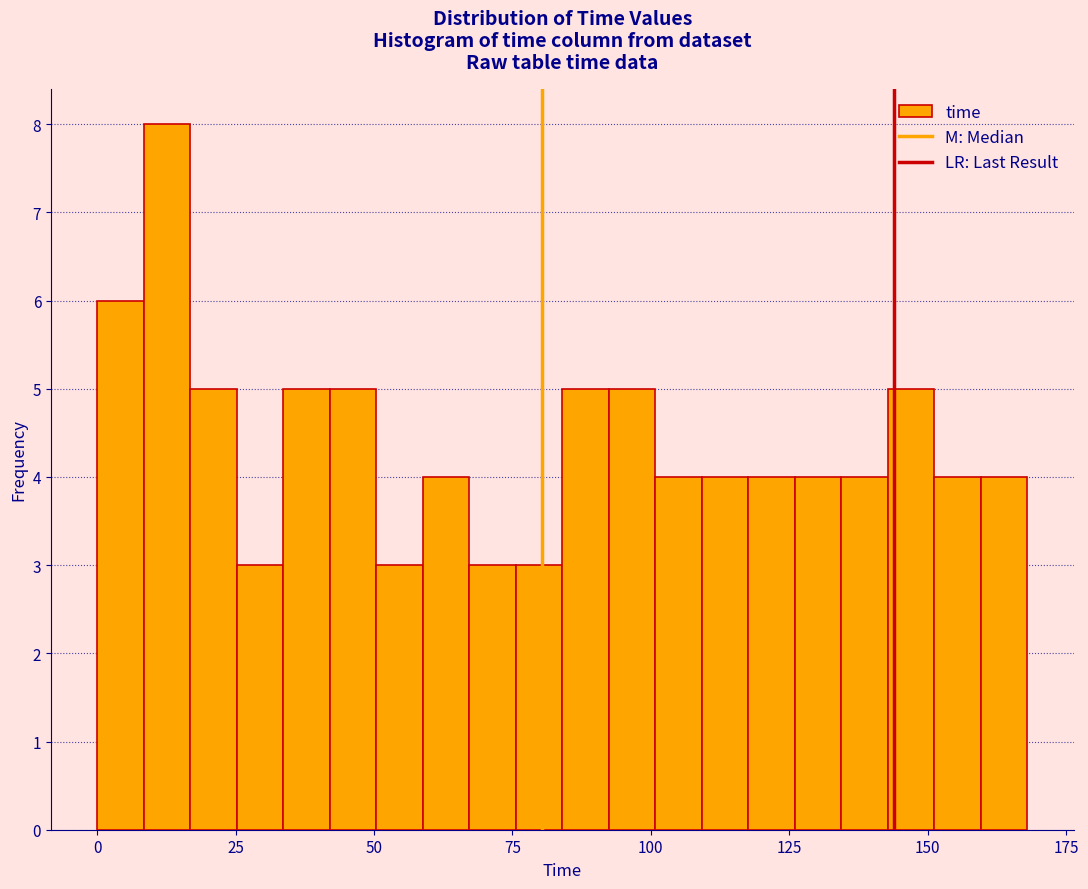

Read against the x-axis, roughly where is the centre of the tallest bar?

15